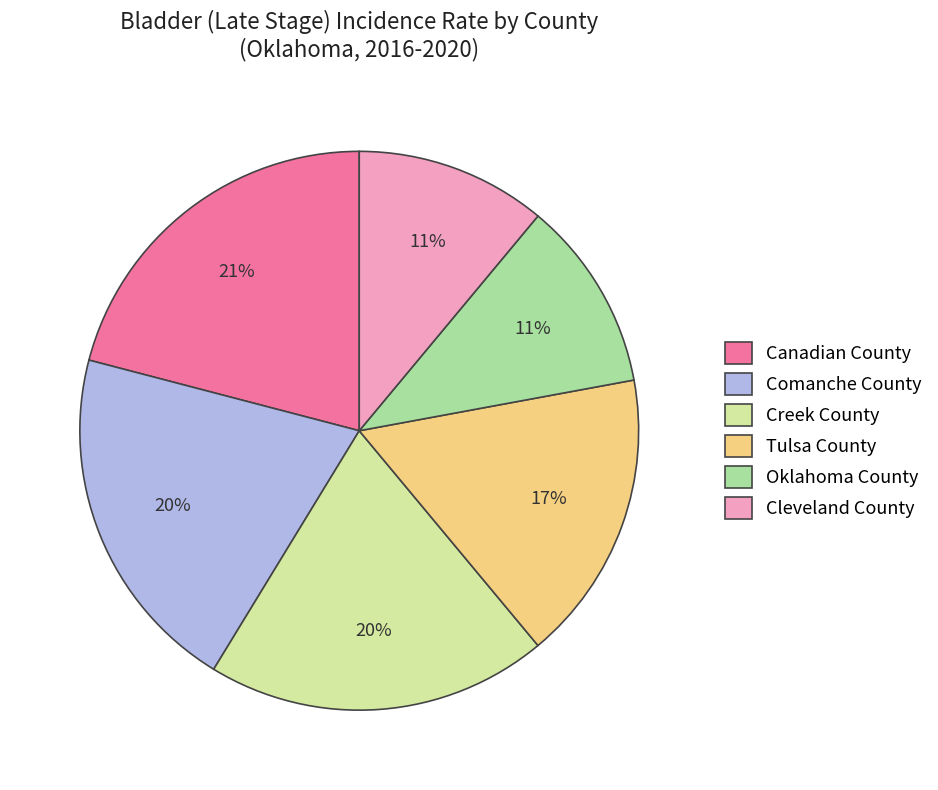

Does any single category account for the majority?

No